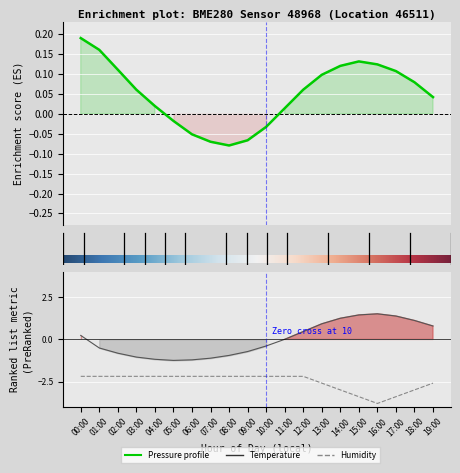

How many categories are shown in the chart?

20